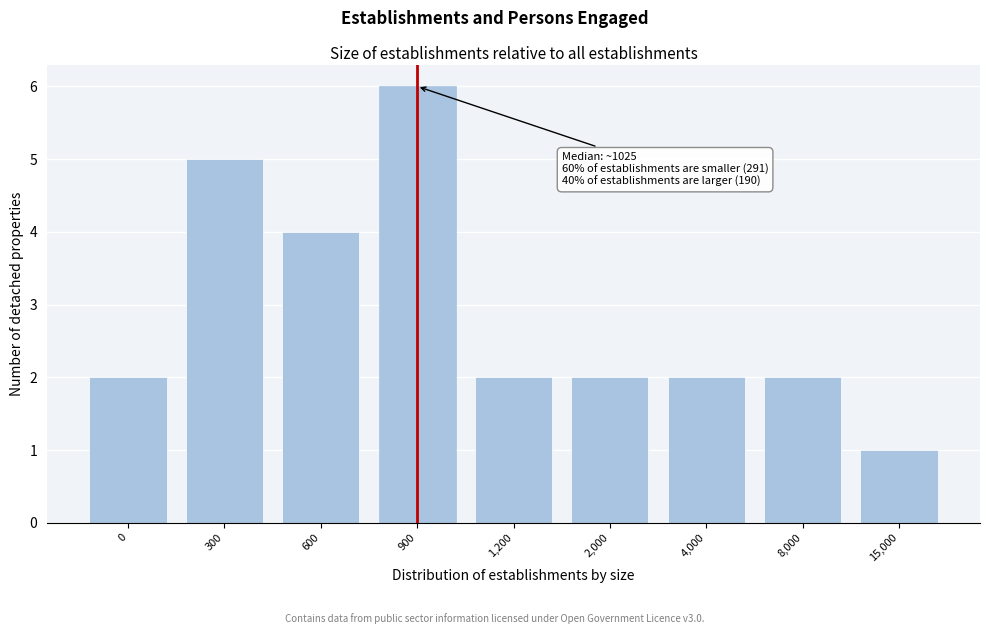

Reading left to right, transcribe all the data shown in this chart.

0=2	300=5	600=4	900=6	1,200=2	2,000=2	4,000=2	8,000=2	15,000=1